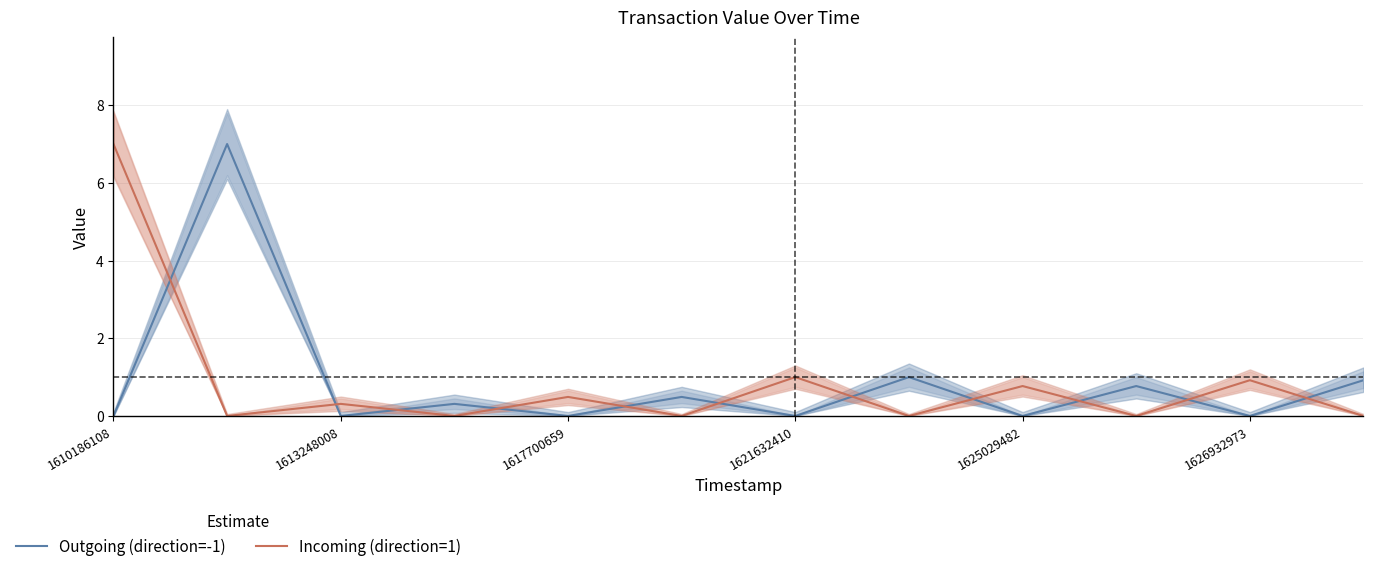

How many intersections are there between Incoming (direction=1) and Outgoing (direction=-1)?

11